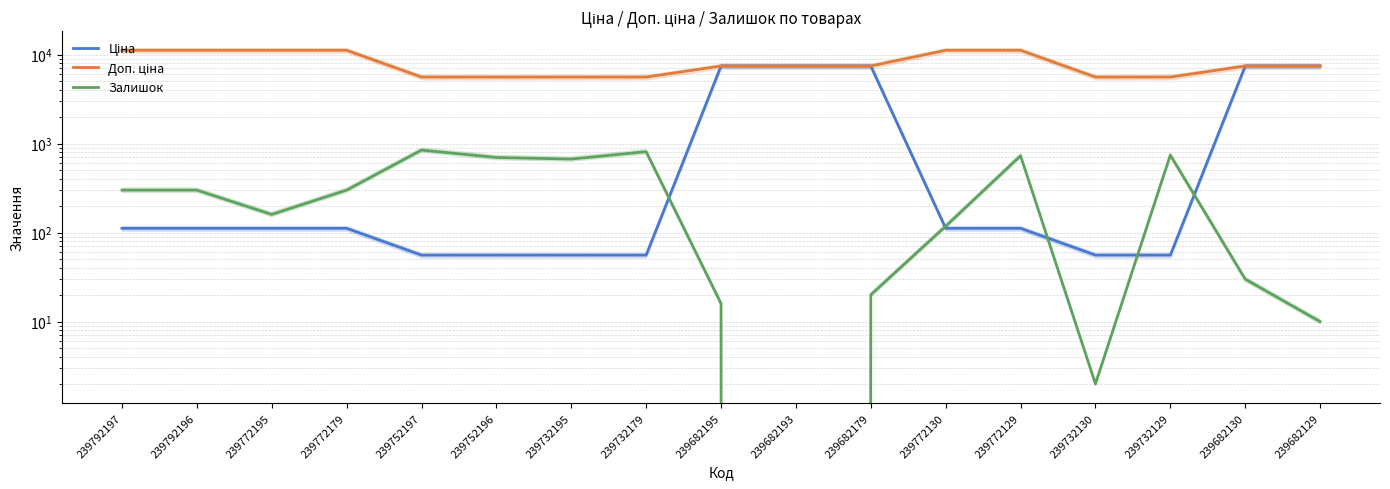

Is the value of Доп. ціна at 239792196 greater than the value of Залишок at 239732195?

Yes